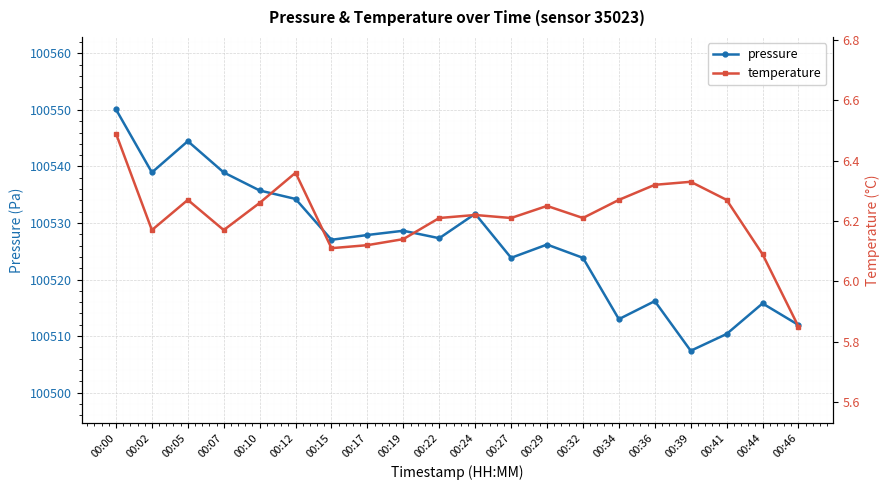

At how many categories does at least one series exceed 27638?

20